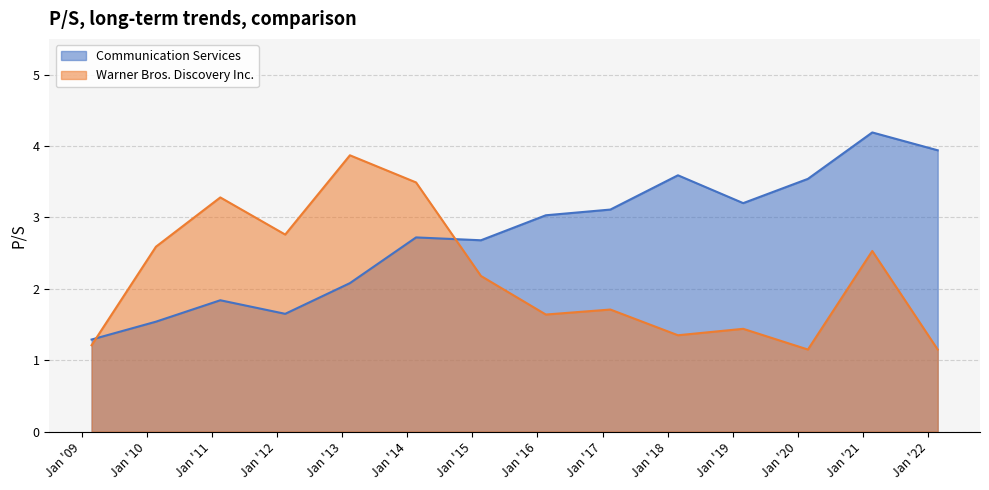

What is the value of the Communication Services point at the 5th from the left?

2.1